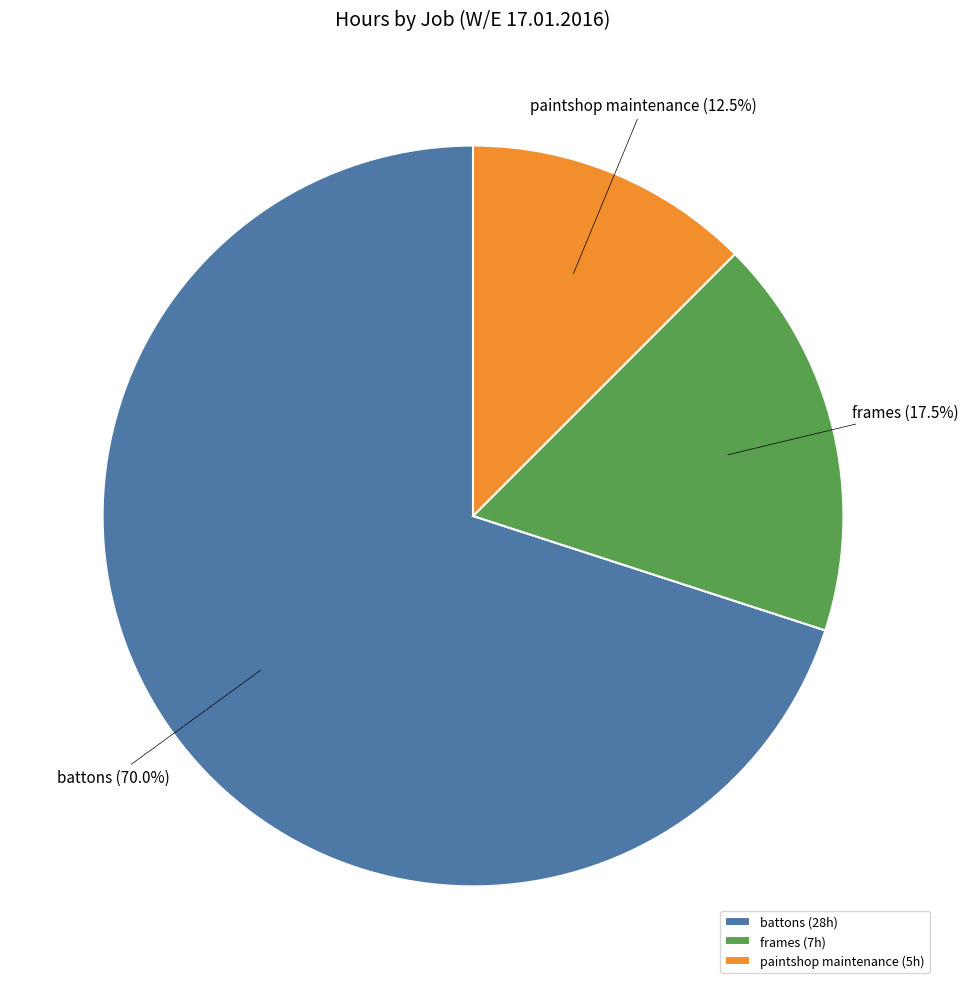

What is the majority slice?

battons